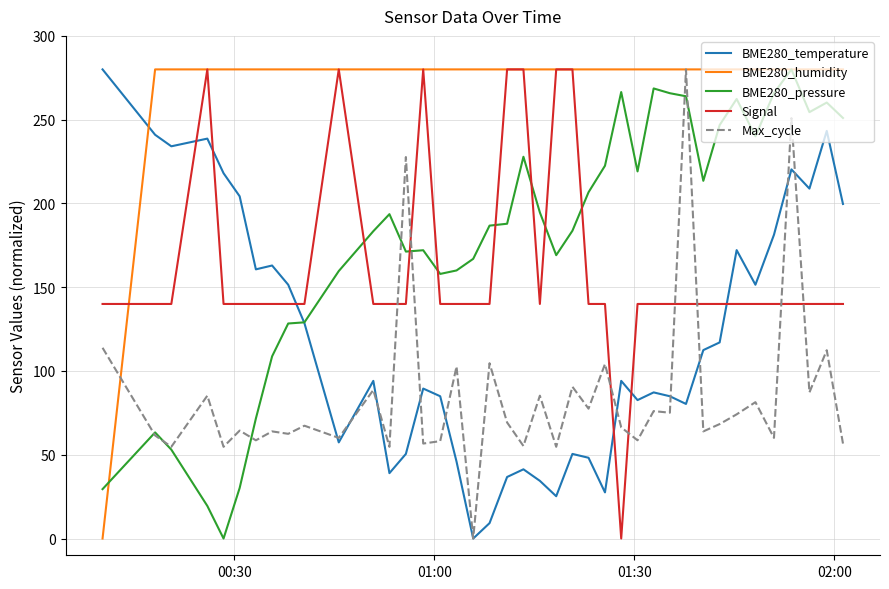

Which series has the largest total across all categories?

BME280_humidity